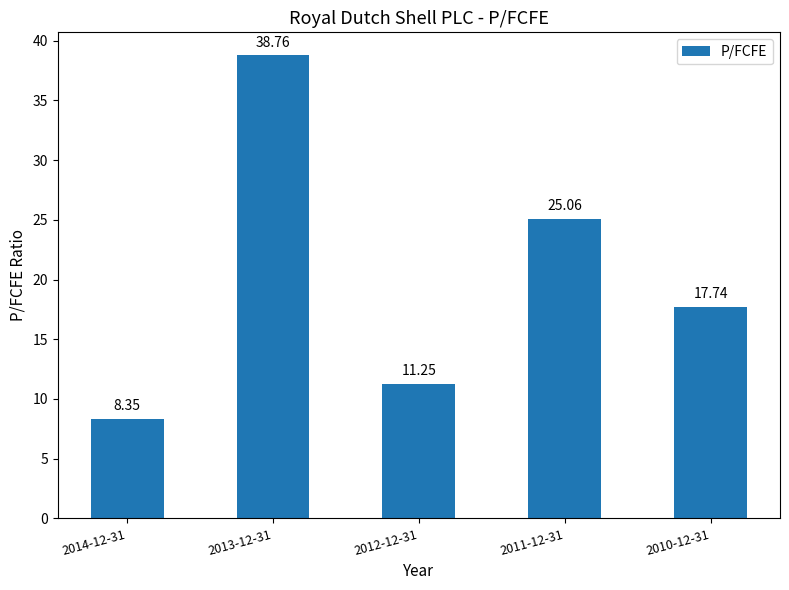

What is the ratio of the value at 2010-12-31 to the value at 2012-12-31?

1.6